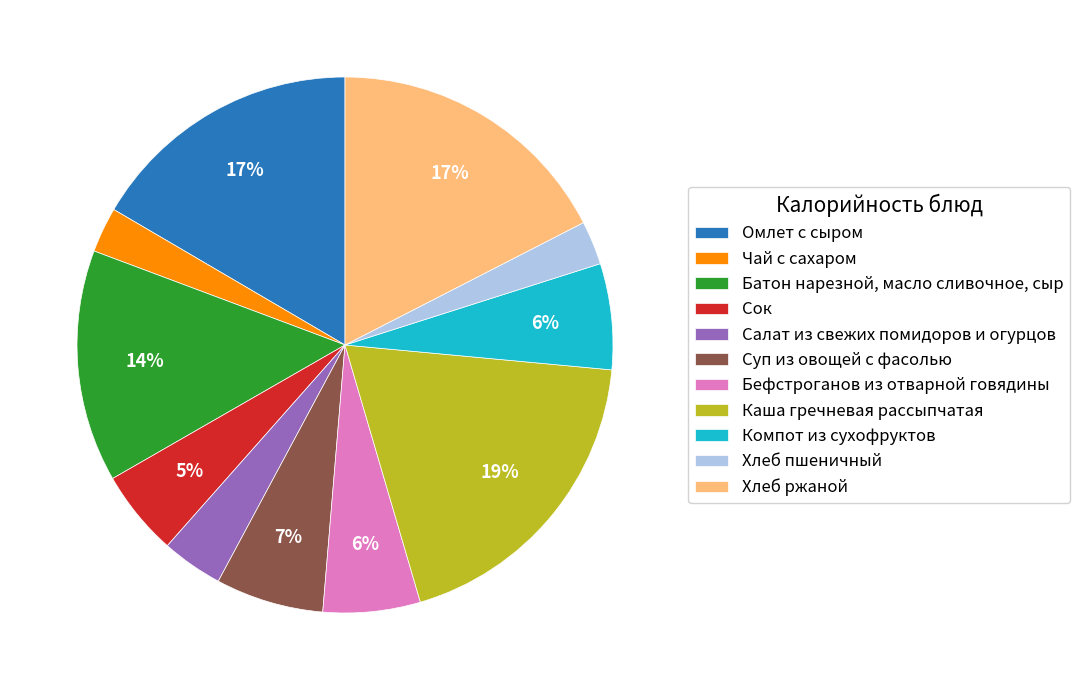

To the nearest percent, what is the combined percentage of Батон нарезной, масло сливочное, сыр and Бефстроганов из отварной говядины?

20%